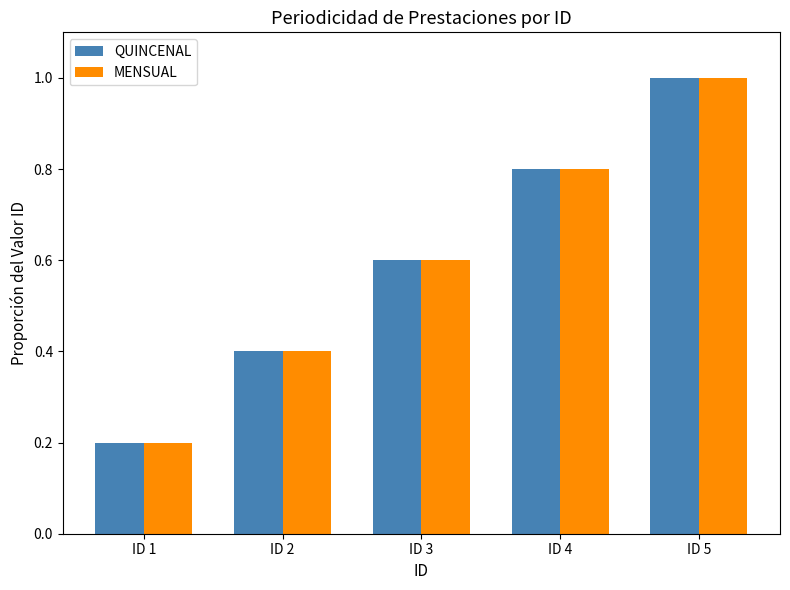

The value of QUINCENAL at ID 5 is 1.0. True or false?

True